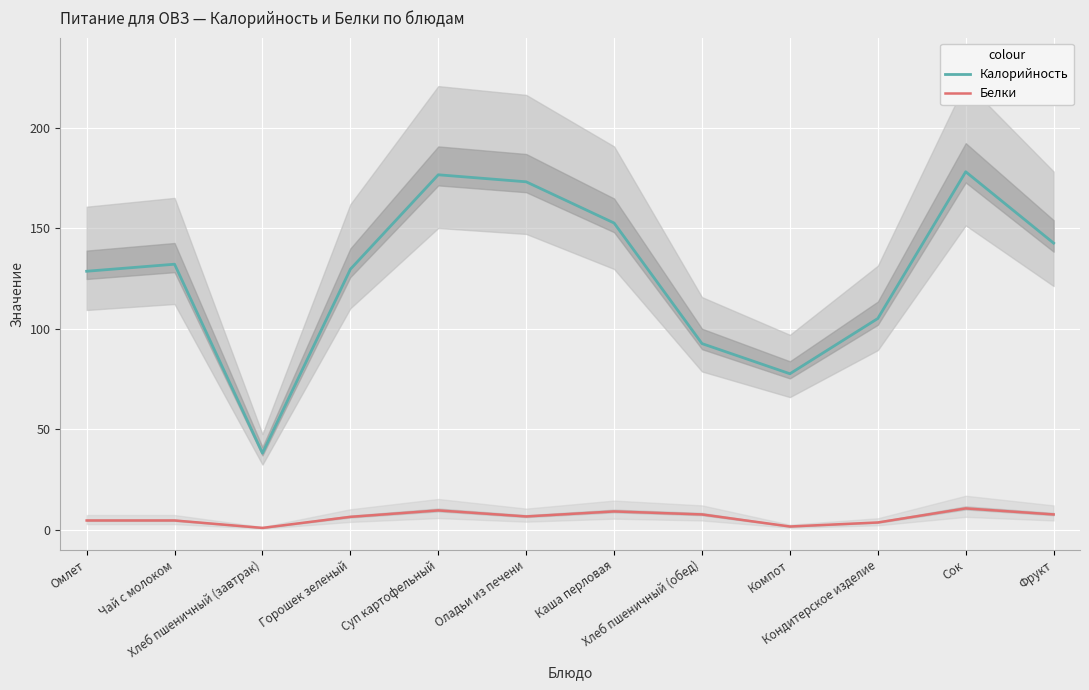

True or false: Калорийность and Белки intersect in this chart.

False